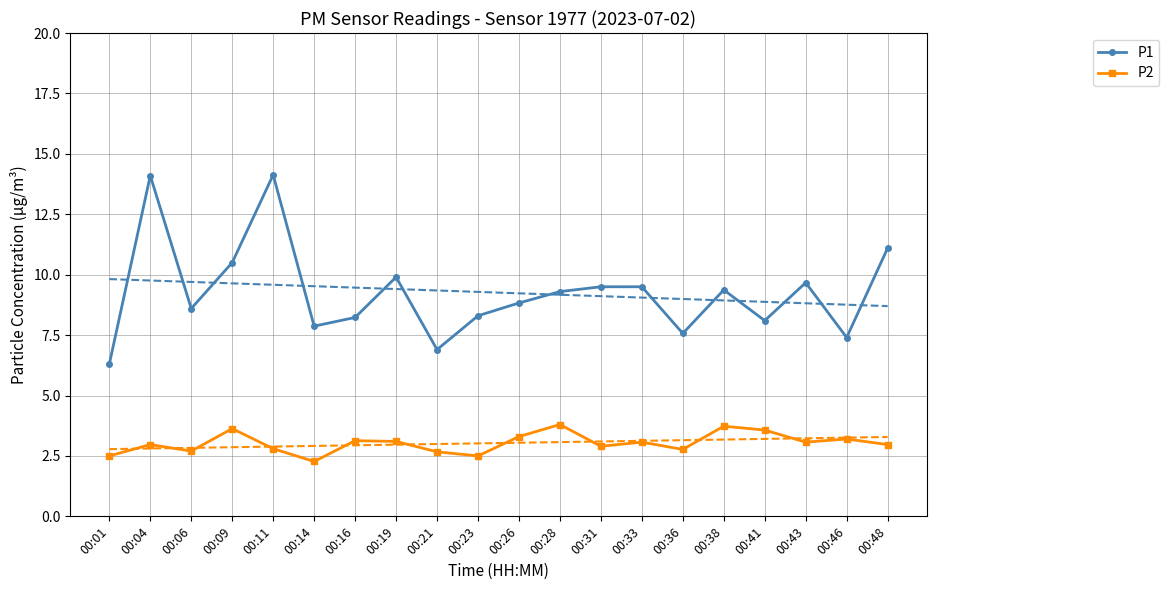

Between 00:26 and 00:43, which series saw the biggest shift?

P1